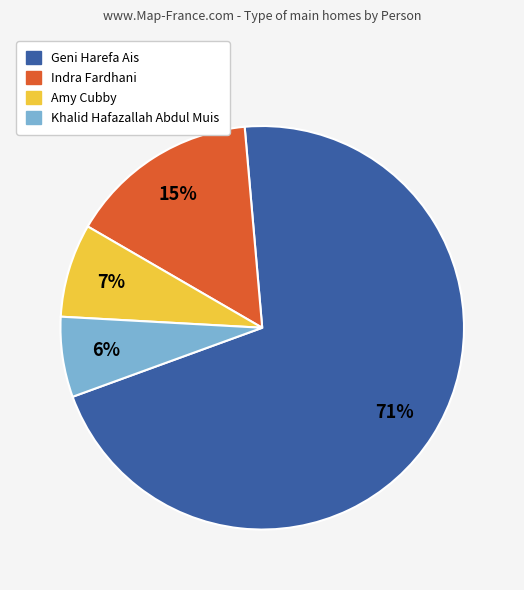

Is there any slice that represents more than half of the pie?

Yes